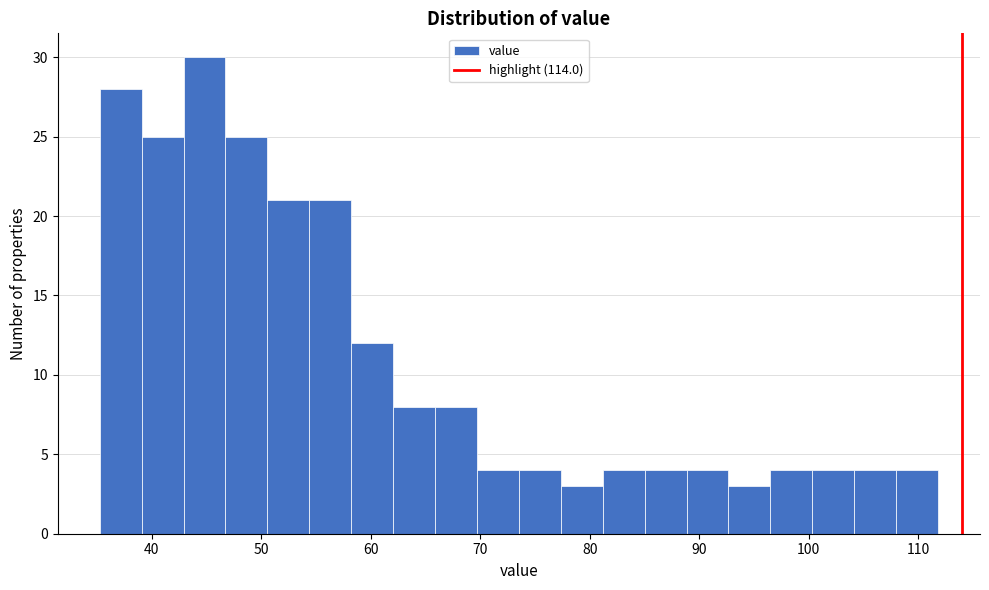

Read against the x-axis, roughly where is the centre of the tallest bar?

45